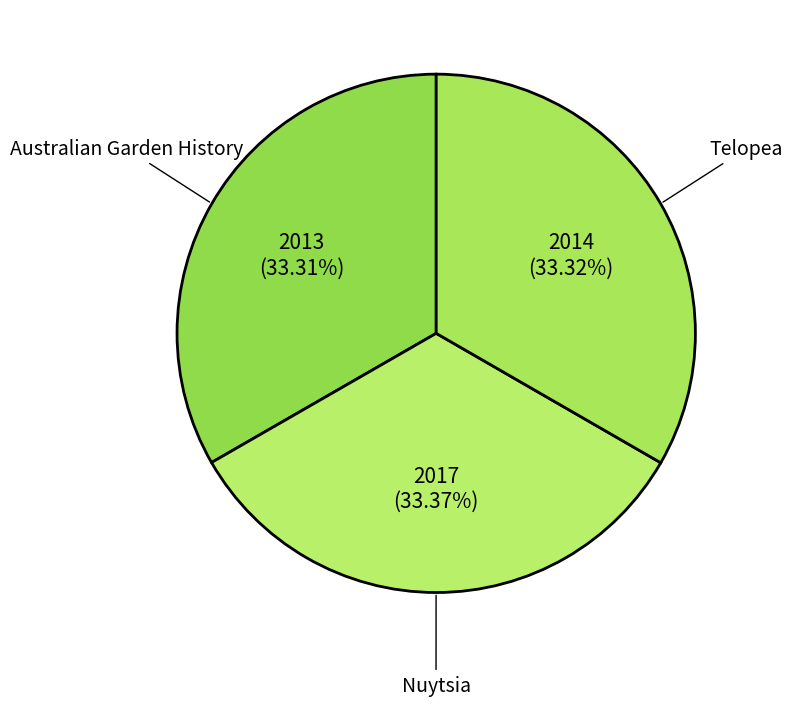

To the nearest percent, what is the combined percentage of Australian Garden History and Nuytsia?

67%